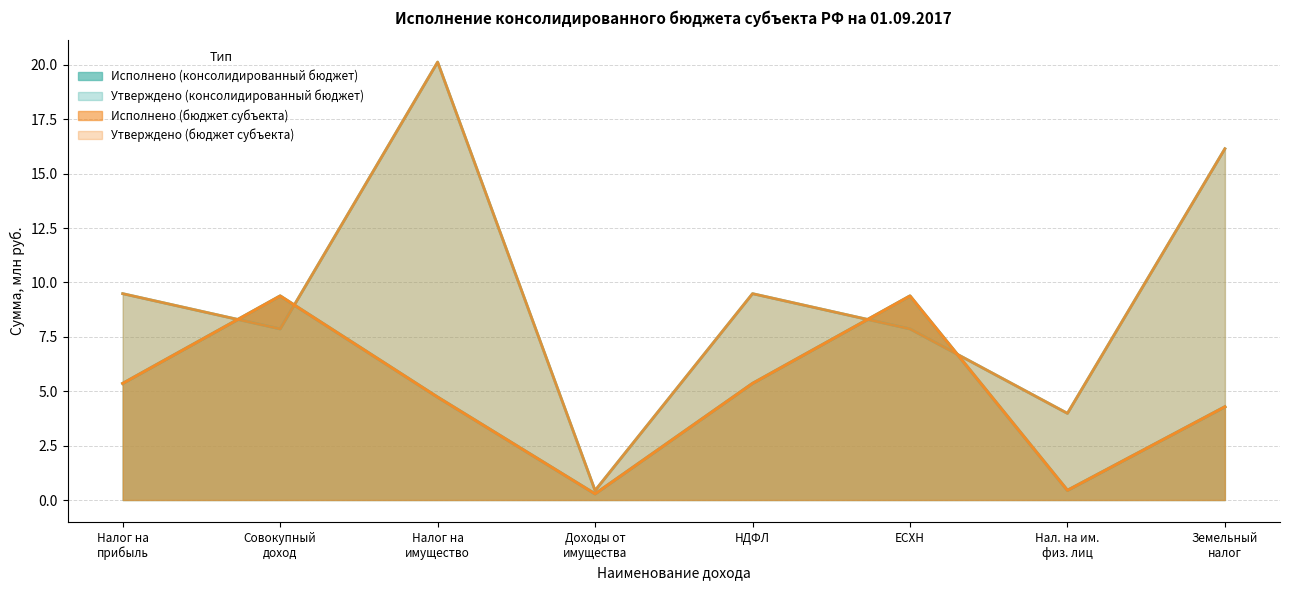

How many values in the Утверждено (консолидированный бюджет) series are below 9?

4